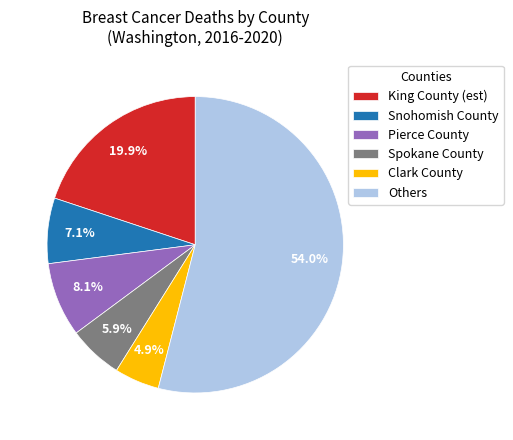

Which slice represents more than half of the pie?

Others